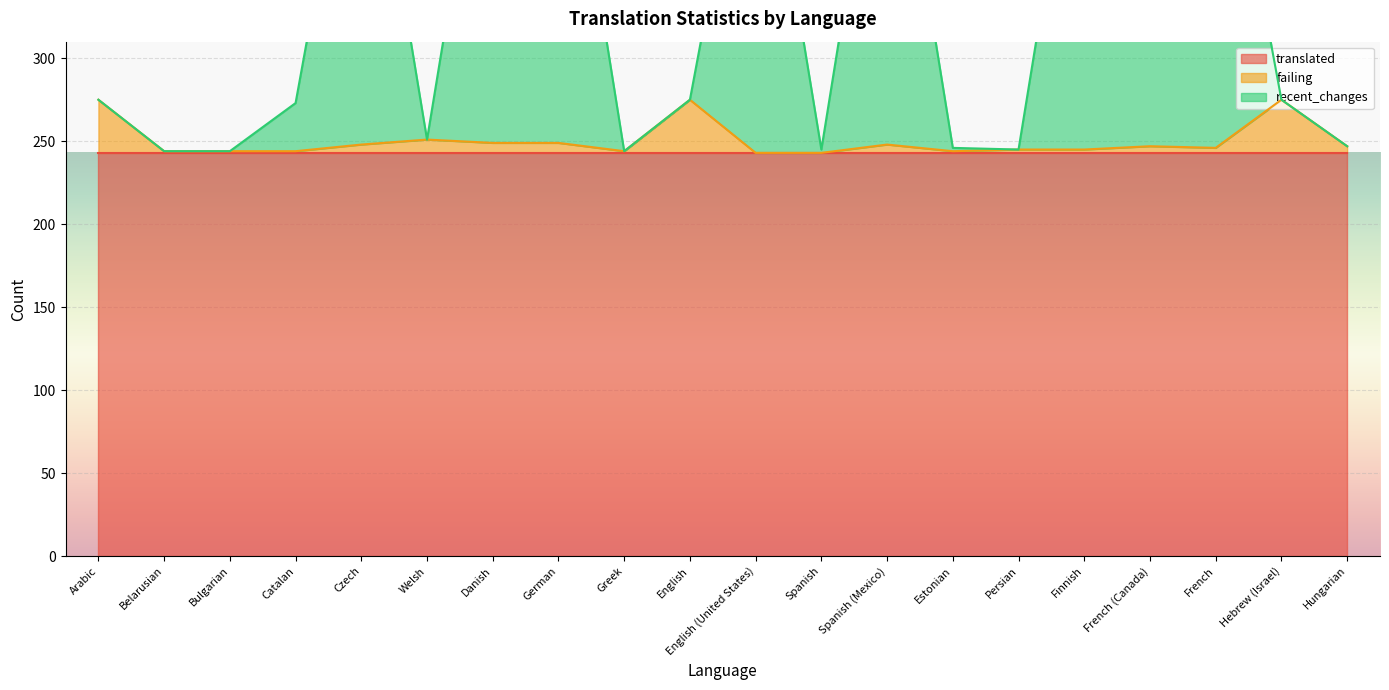

What is the highest value of the failing series?

275